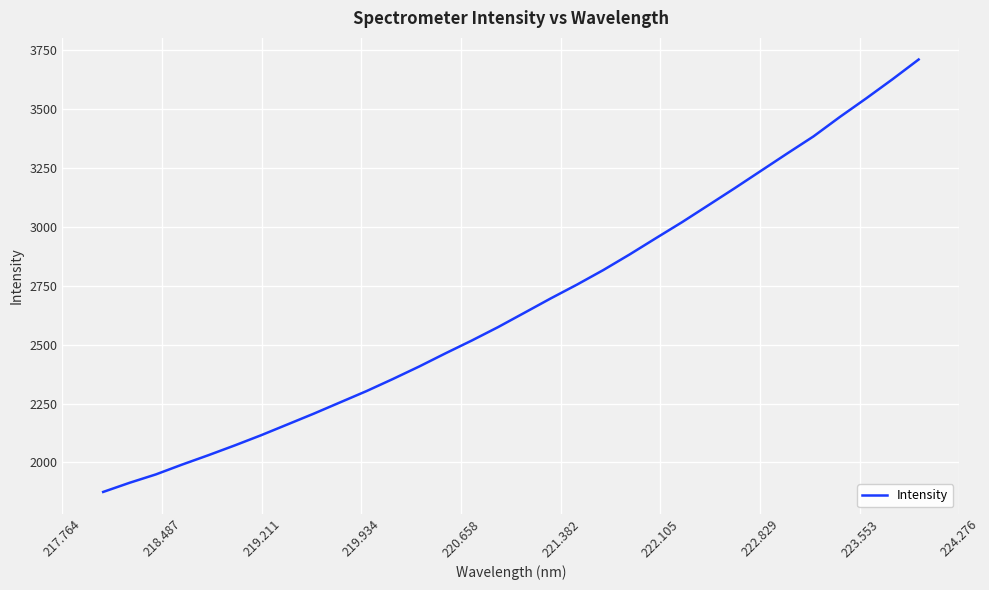

What is the greatest value displayed?

3710.6